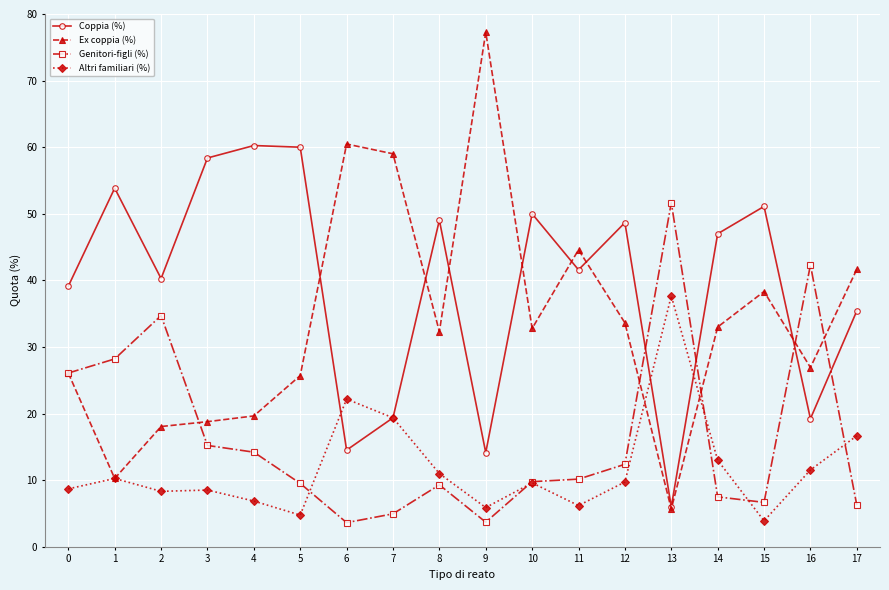

What is the value of the Ex coppia (%) point at the 2nd from the left?

10.3